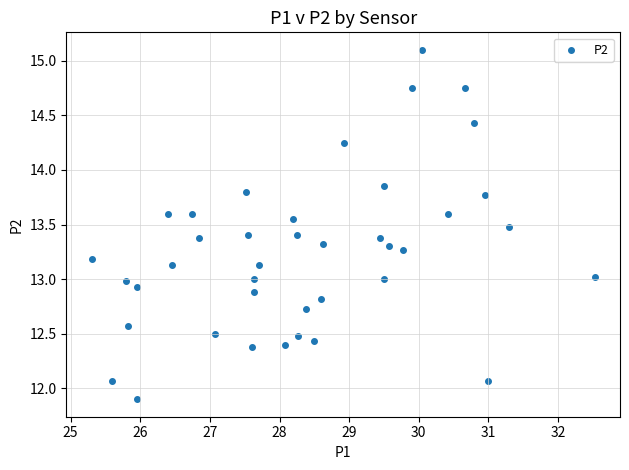

What is the range of X values (max minus min)?

7.2